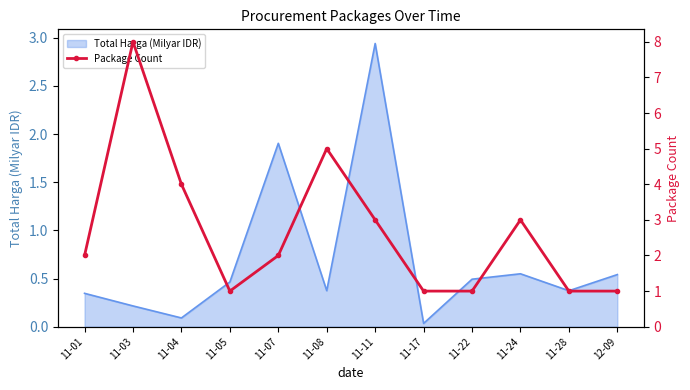

List the labels in order of value, smallest first.

11-05, 11-17, 11-22, 11-28, 12-09, 11-01, 11-07, 11-11, 11-24, 11-04, 11-08, 11-03